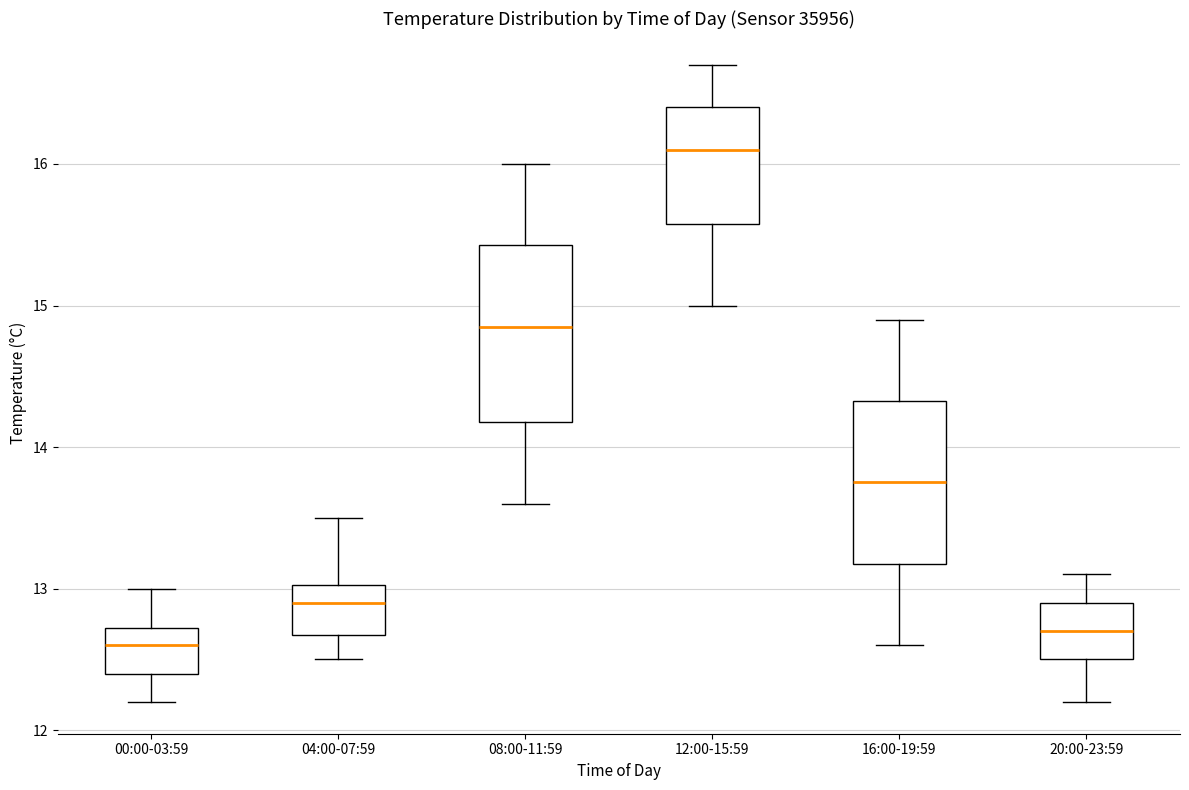

Reading left to right, transcribe this box plot: for each box, give where its median line is, the range the box spans, and where its two whiskers end, as read against the y-axis. The values are not printed on the chart, so give them approximately, as read against the axis.

00:00-03:59: median 12.6, box 12.4 to 12.7, whiskers 12.2 to 13.0
04:00-07:59: median 12.9, box 12.7 to 13.0, whiskers 12.5 to 13.5
08:00-11:59: median 14.9, box 14.2 to 15.4, whiskers 13.6 to 16.0
12:00-15:59: median 16.1, box 15.6 to 16.4, whiskers 15.0 to 16.7
16:00-19:59: median 13.8, box 13.2 to 14.3, whiskers 12.6 to 14.9
20:00-23:59: median 12.7, box 12.5 to 12.9, whiskers 12.2 to 13.1